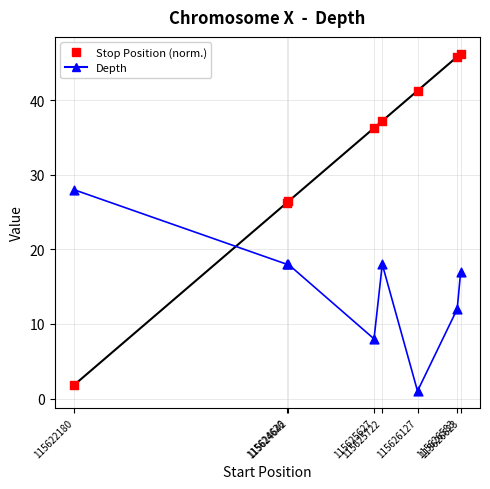

In the Depth series, what Y value is closest to 14?

12.0